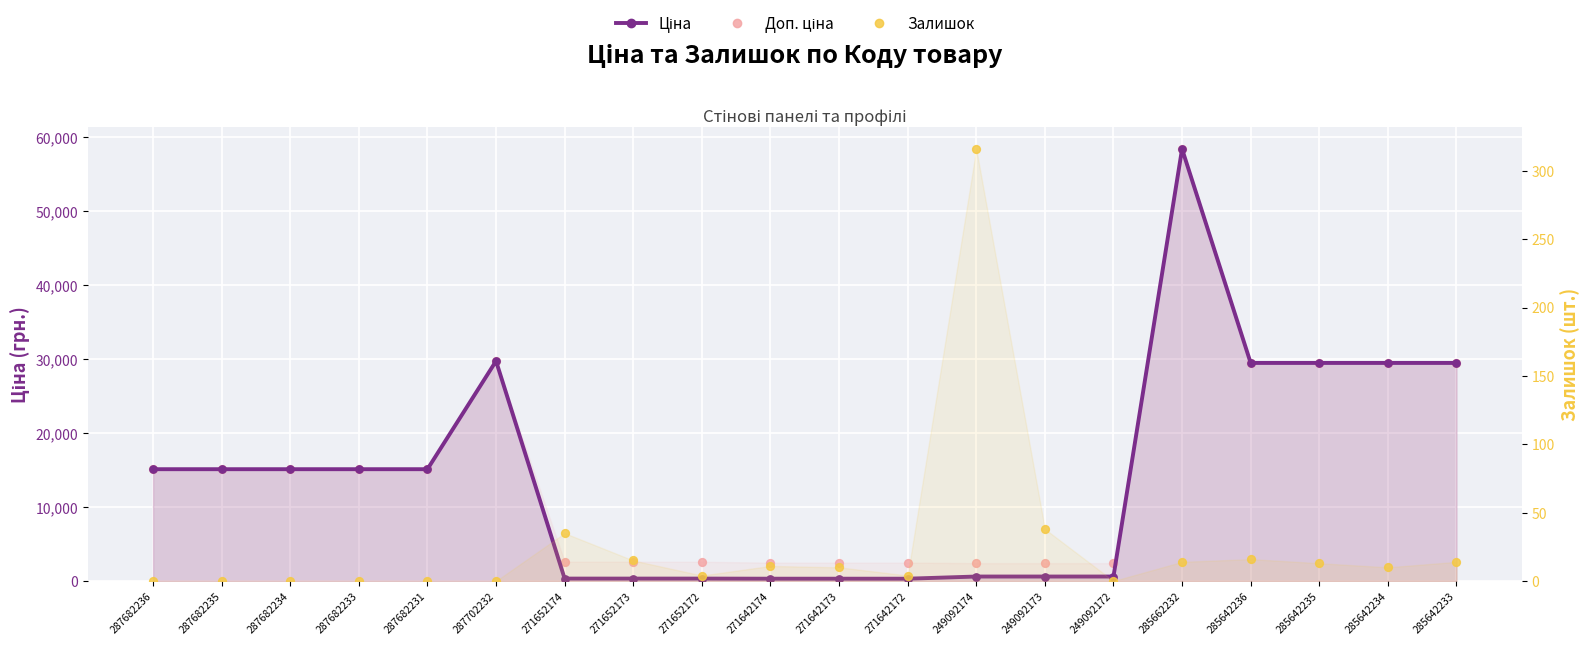

Which series reaches the maximum Y coordinate?

Ціна